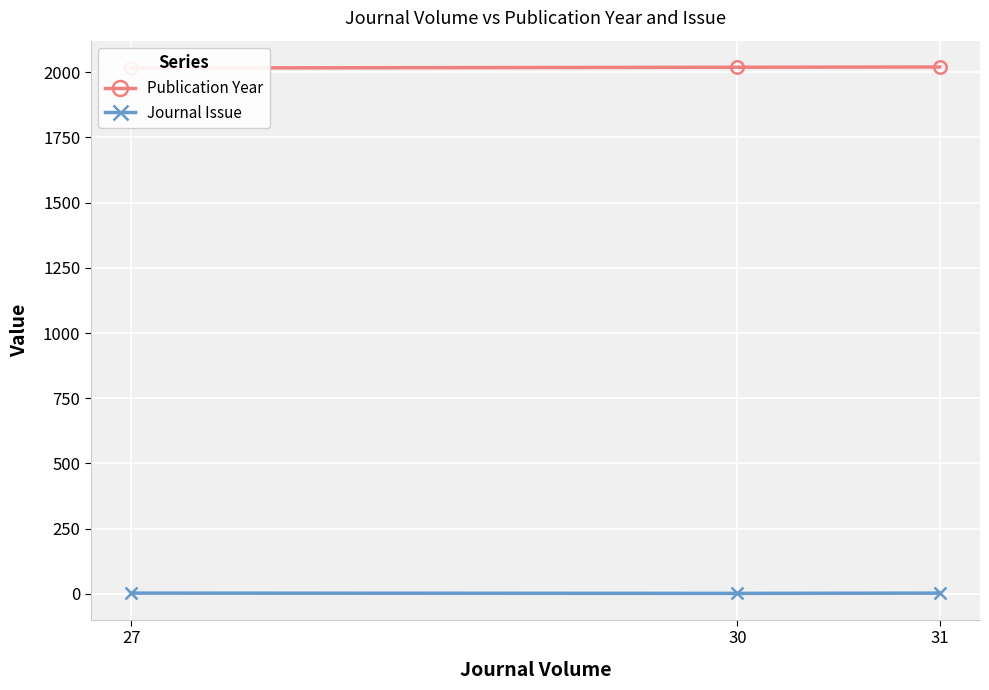

At which label is Publication Year closest to 2018?

30